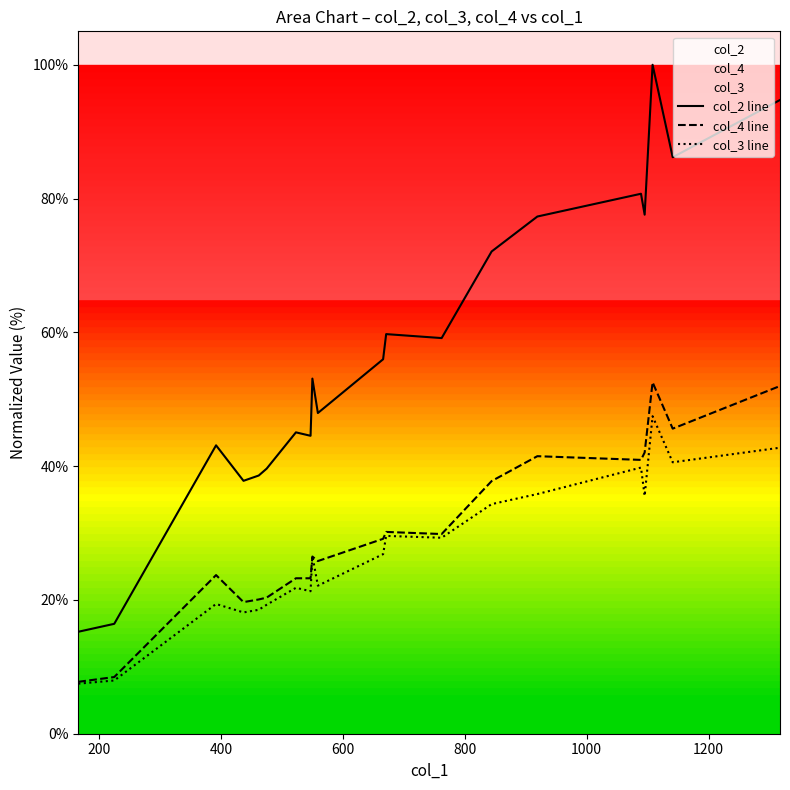

Does the chart display data point markers on the line(s)?

No